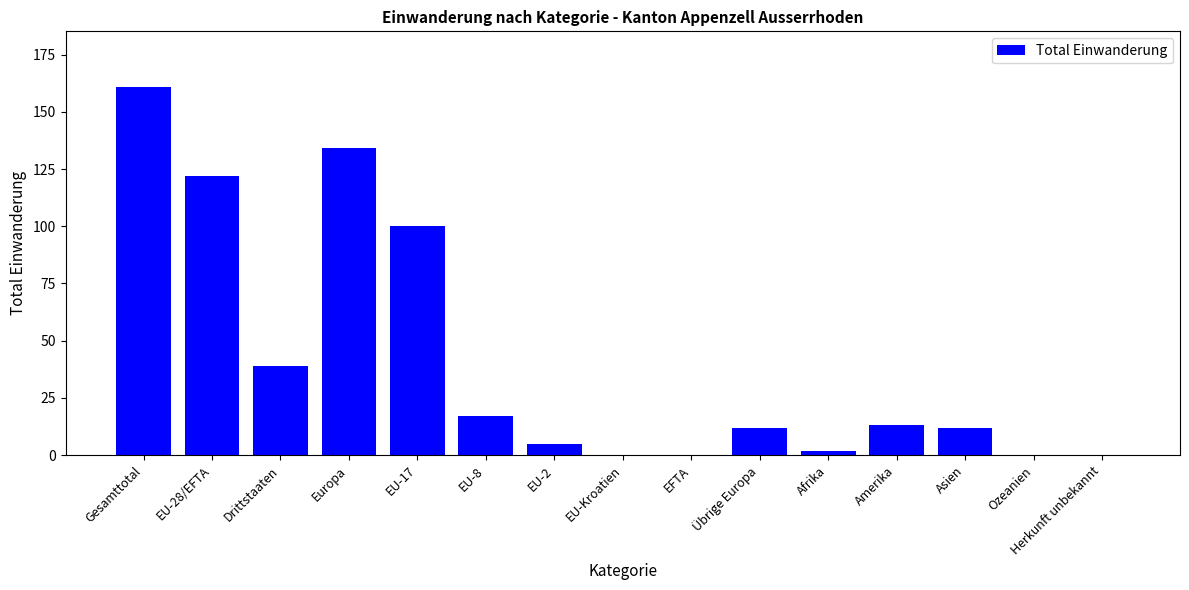

What is the change in value from EU-8 to EFTA?

-17